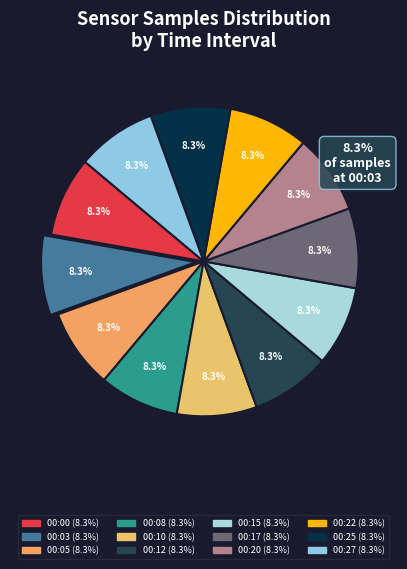

Between 00:03 and 00:25, which is larger?

00:03